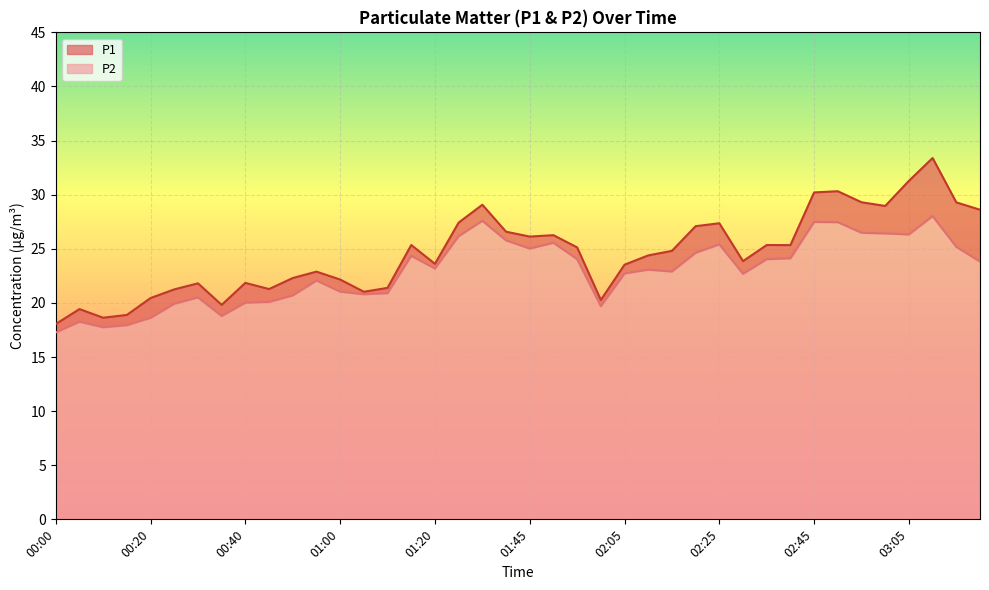

Which label corresponds to the smallest value in the chart?

00:00